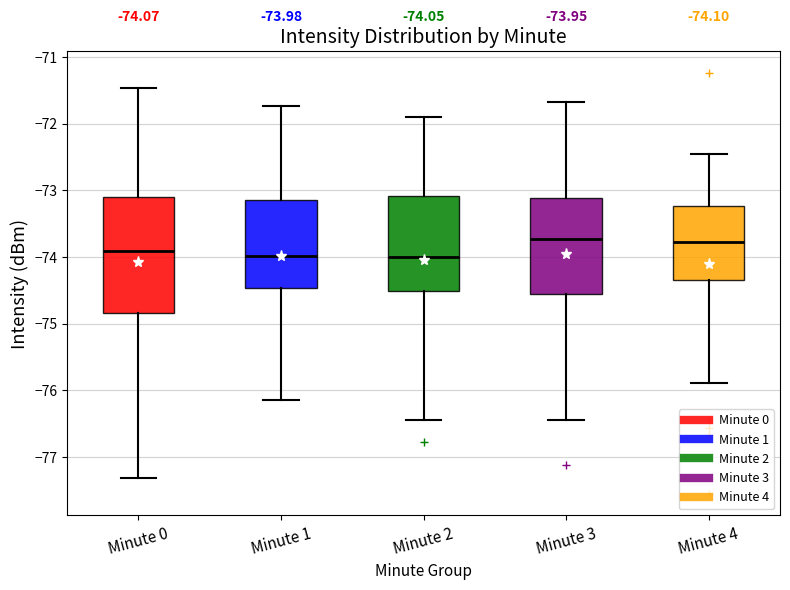

Which box is the tallest, from its lower edge to its upper edge?

Minute 0